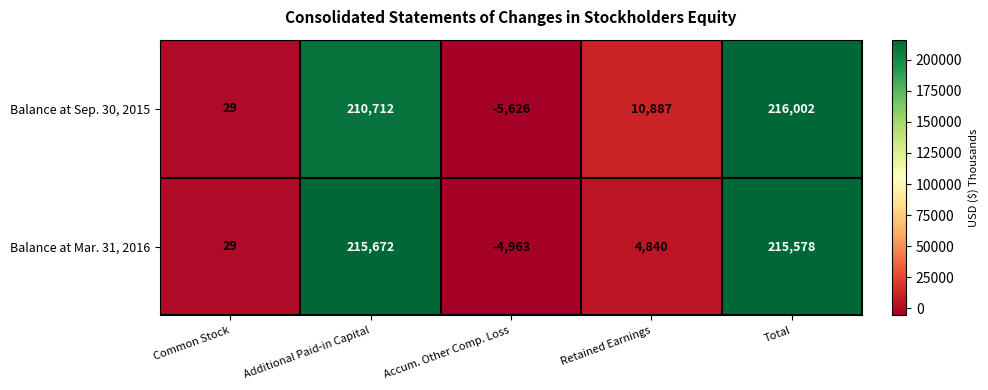

Which series changed the most between Accum. Other Comp. Loss and Retained Earnings?

Balance at Sep. 30, 2015